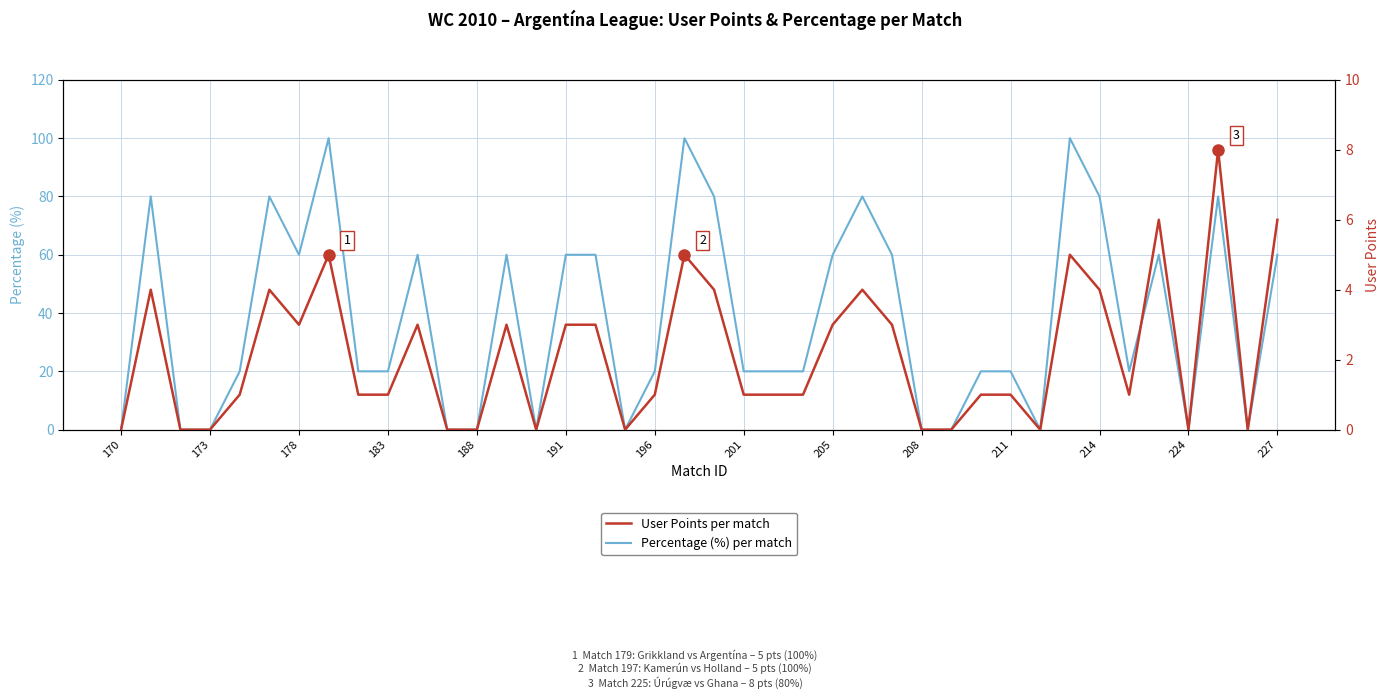

What are all the series names shown in the legend?

Percentage (%) per match, User Points per match